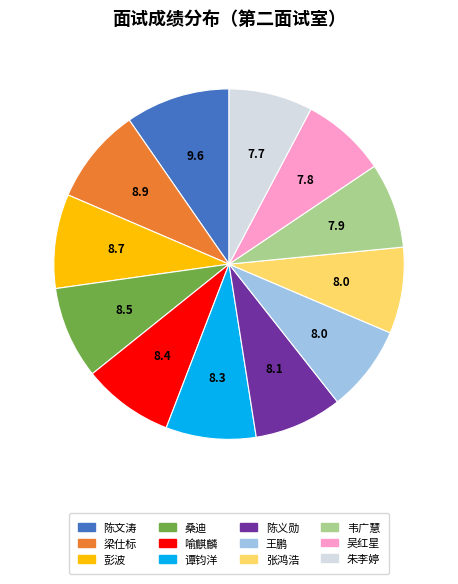

True or false: 彭波 accounts for 9% of the total.

True